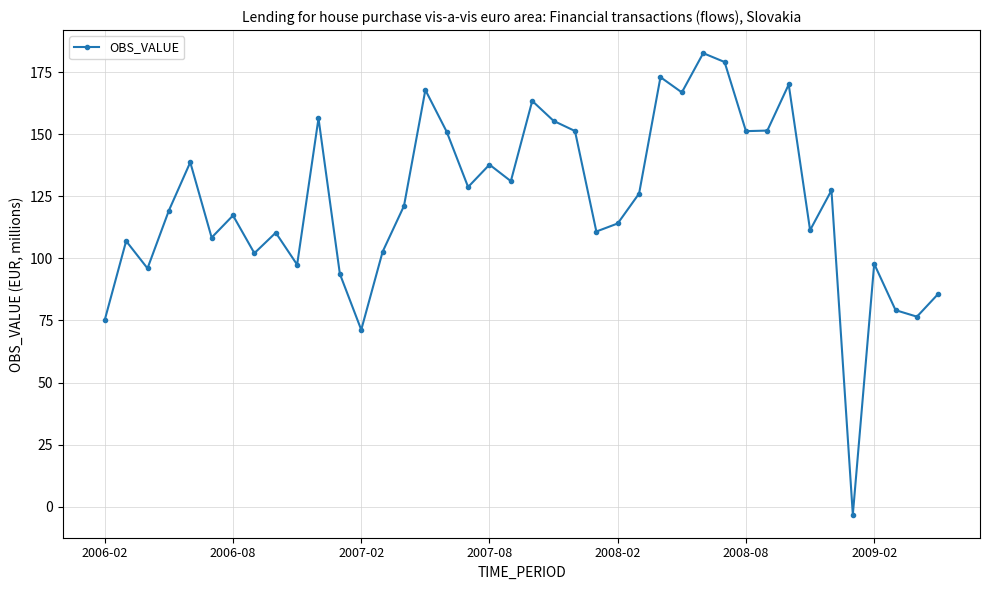

What is the maximum value shown in the chart?

182.7